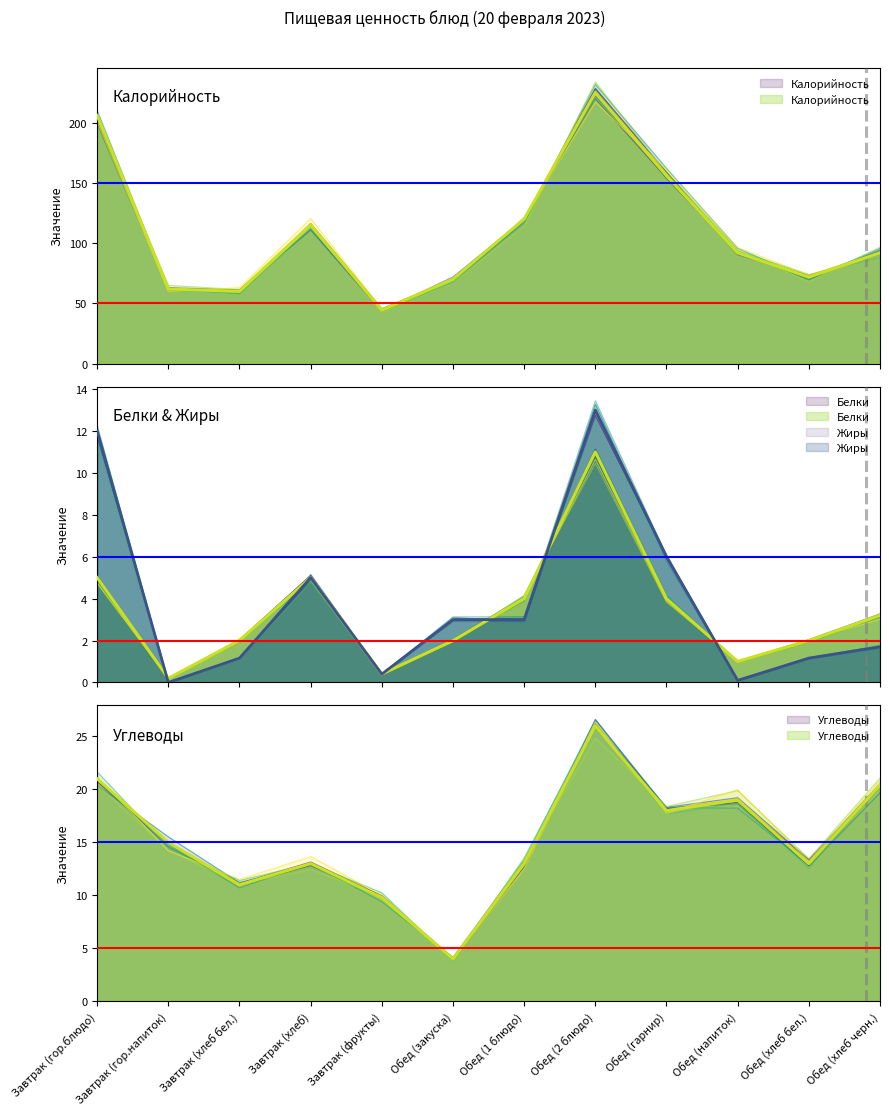

Which category has the highest value in the Белки series?

Обед (2 блюдо)